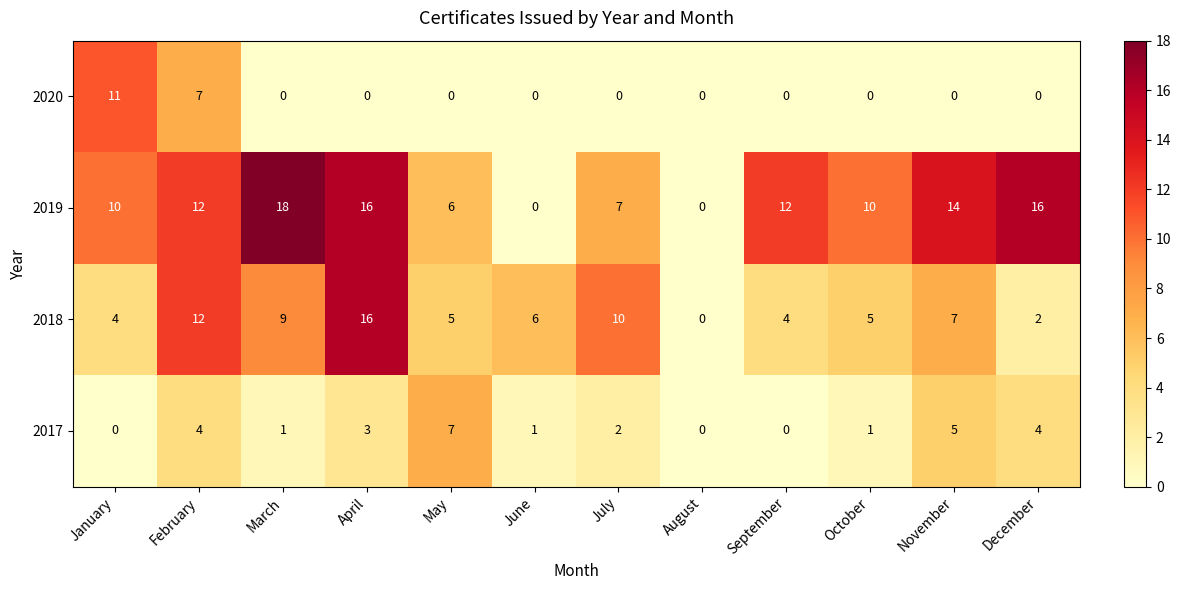

What is the spread (max minus min) of values at March?

18